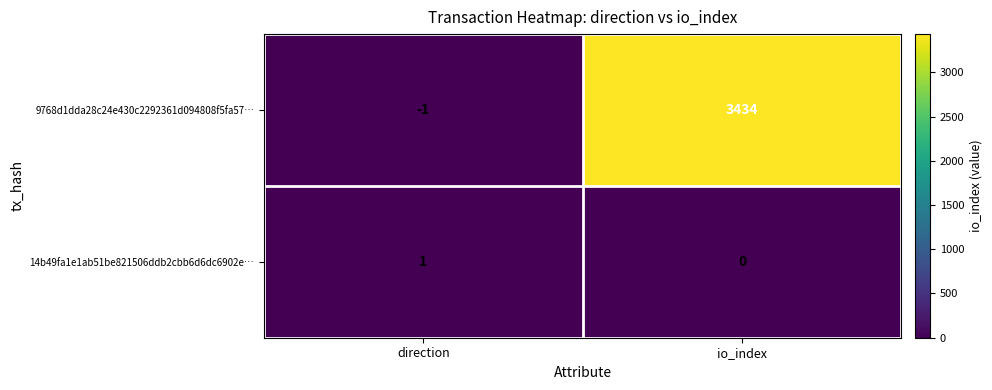

Rank the series at io_index from highest to lowest value.

9768d1dda28c24e430c2292361d094808f5fa57…, 14b49fa1e1ab51be821506ddb2cbb6d6dc6902e…